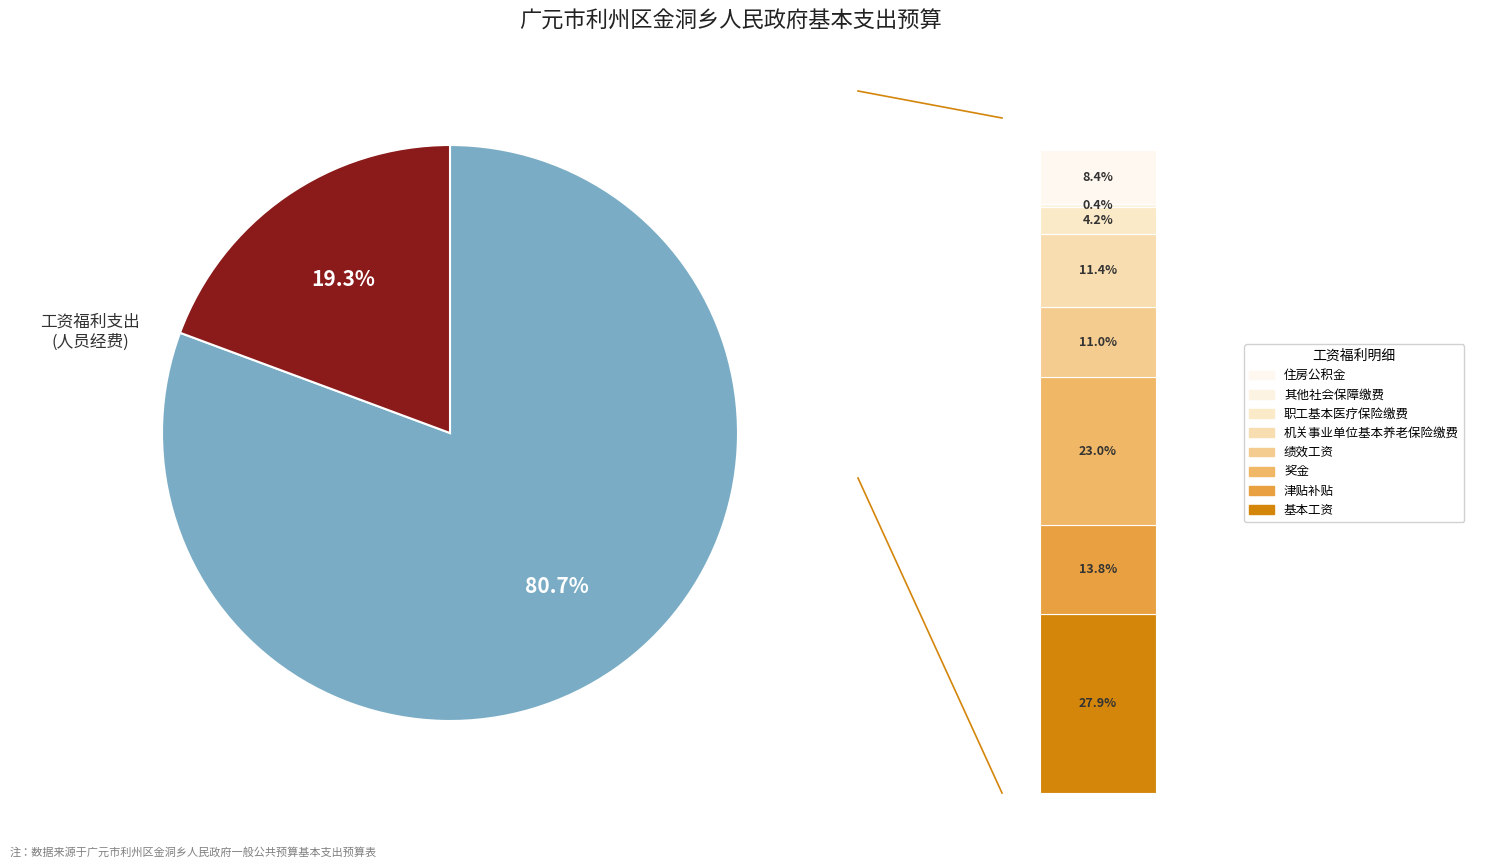

How many slices are in this pie chart?

2